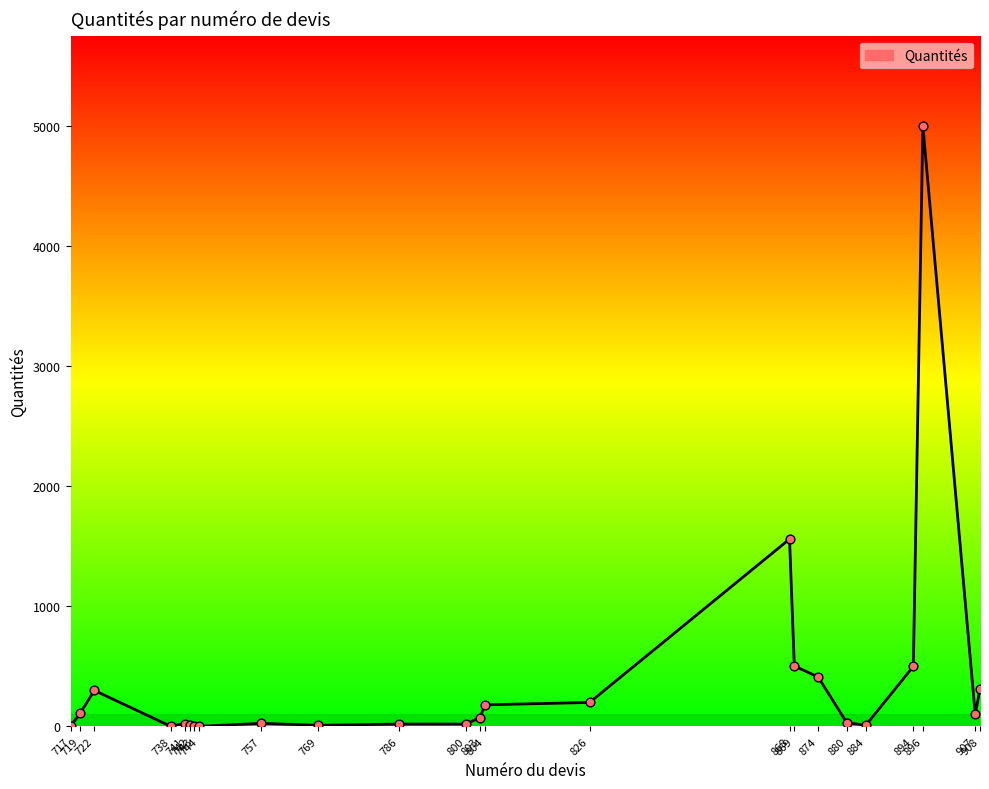

What is the ratio of the value at 894 to the value at 742?

55.6